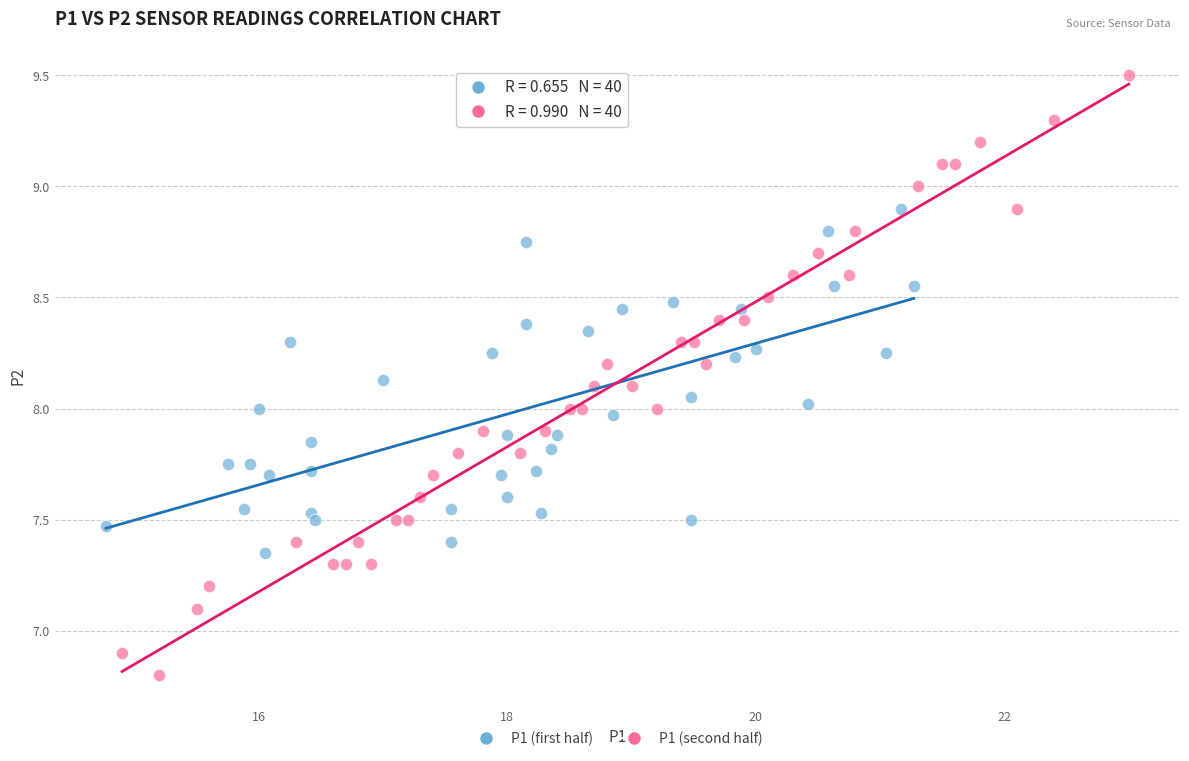

Which series has the widest spread of Y values?

P1 (second half)